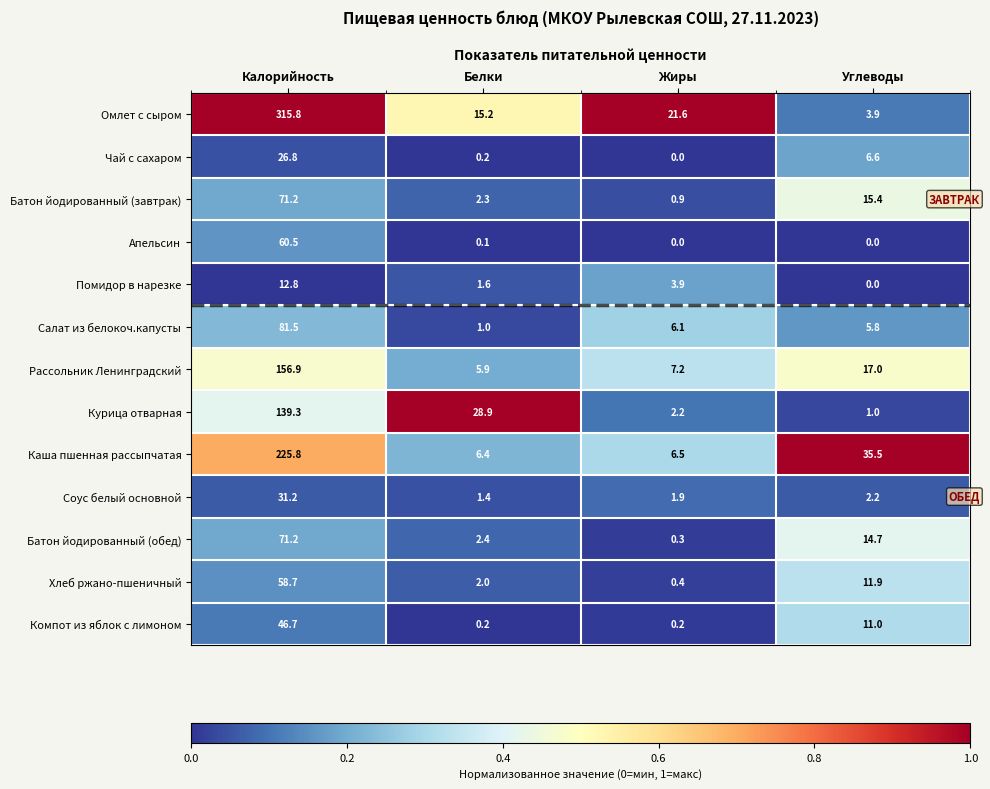

Count the number of categories in the chart.

4